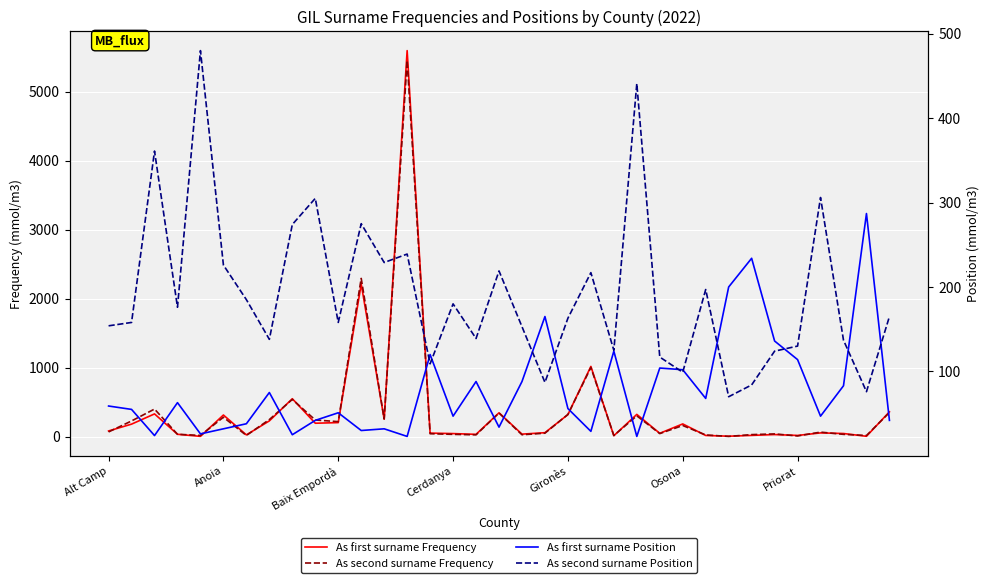

At which label does As second surname Position reach its minimum?

27